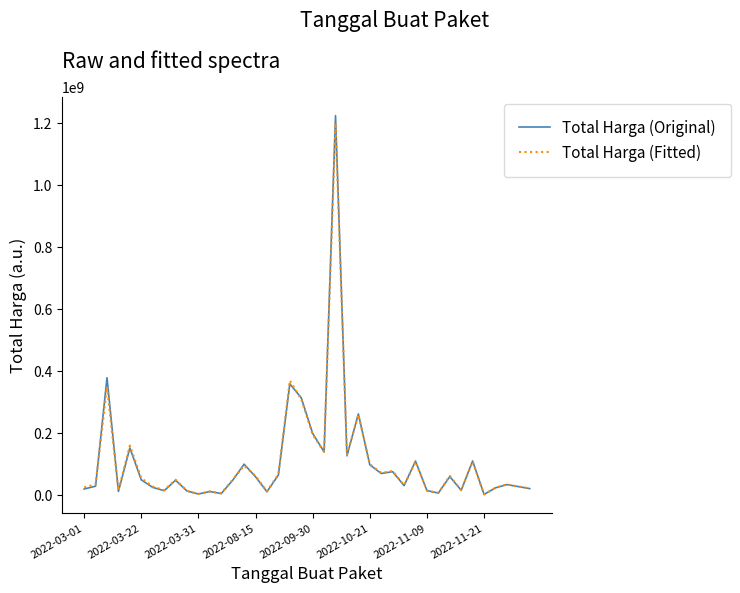

Which series has the largest range (max minus min)?

Total Harga (Original)